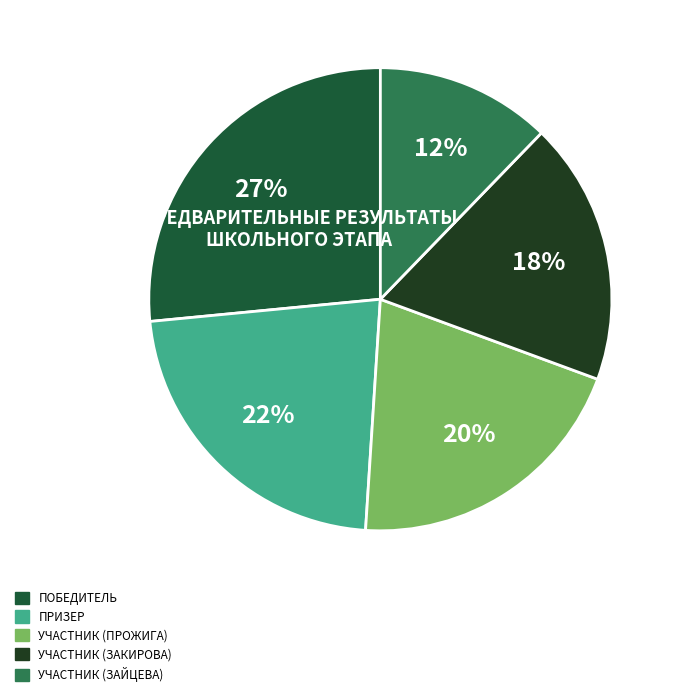

To the nearest percent, what is the average slice percentage?

20%